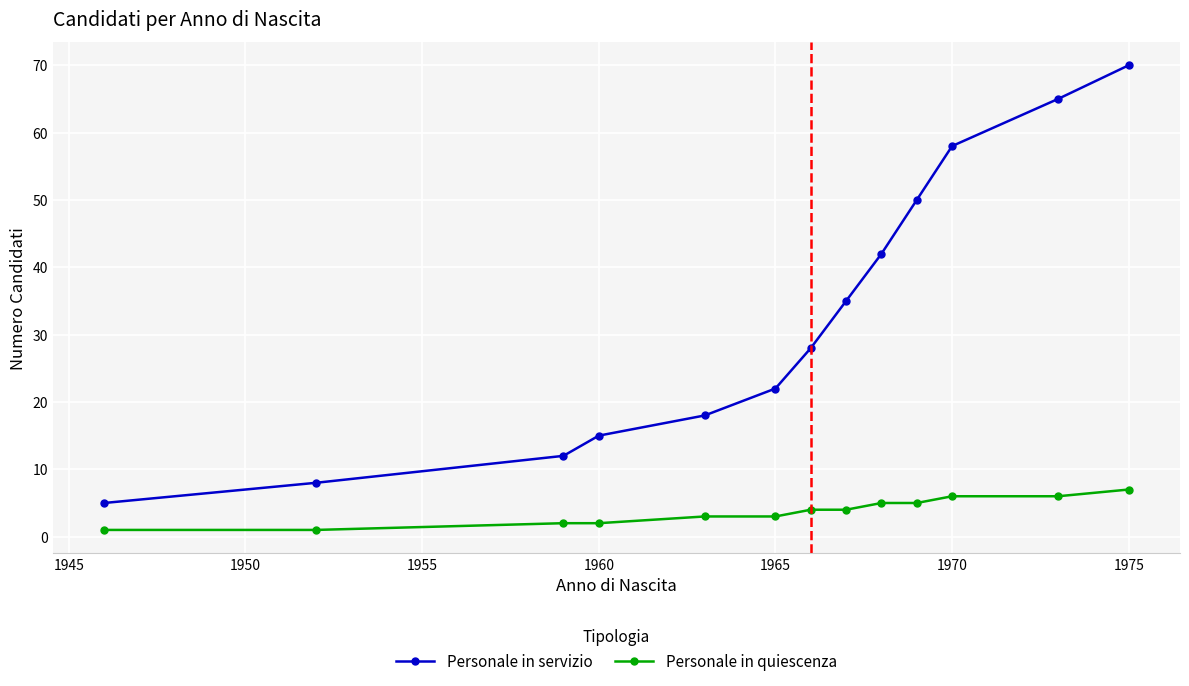

Count the number of data series in this chart.

2